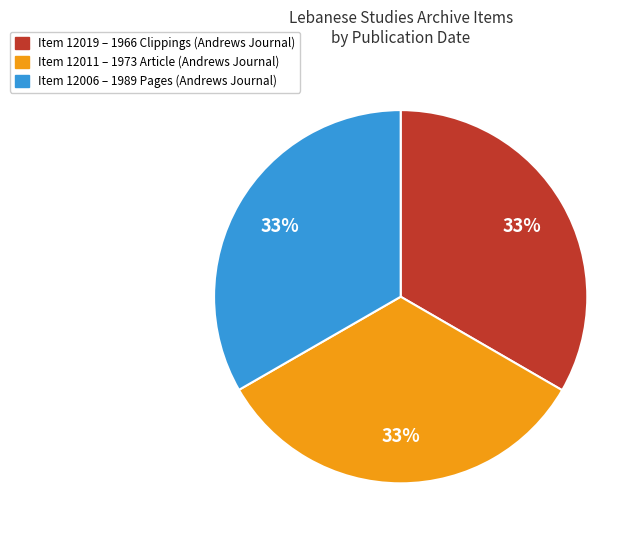

To the nearest percent, what percentage of the pie is Item 12019 – 1966 Clippings (Andrews Journal)?

33%